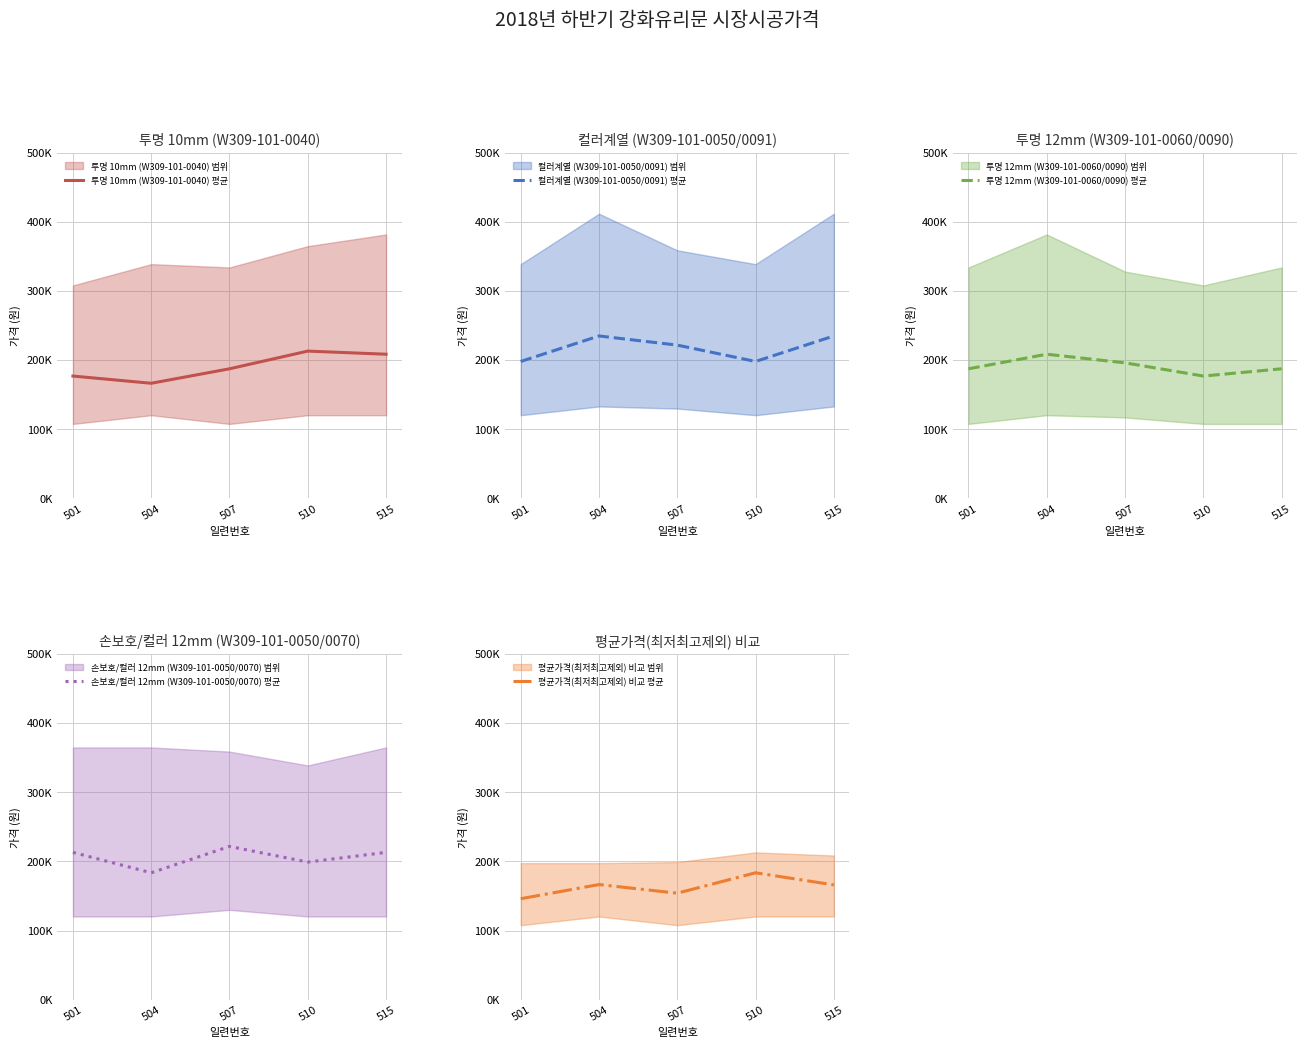

What is the maximum value shown in the chart?

234912